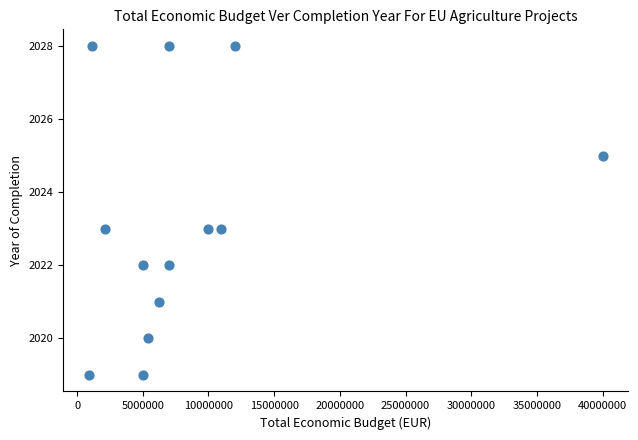

What is the range of Y values (max minus min)?

9